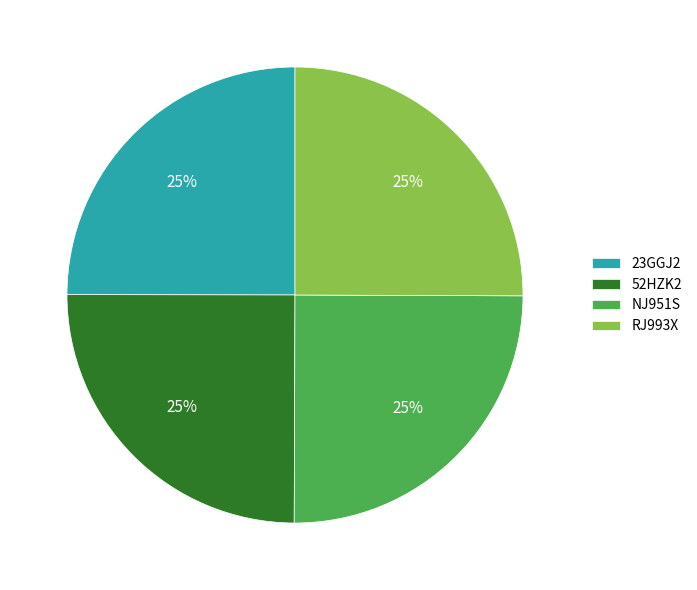

To the nearest percent, what portion does NJ951S represent?

25%